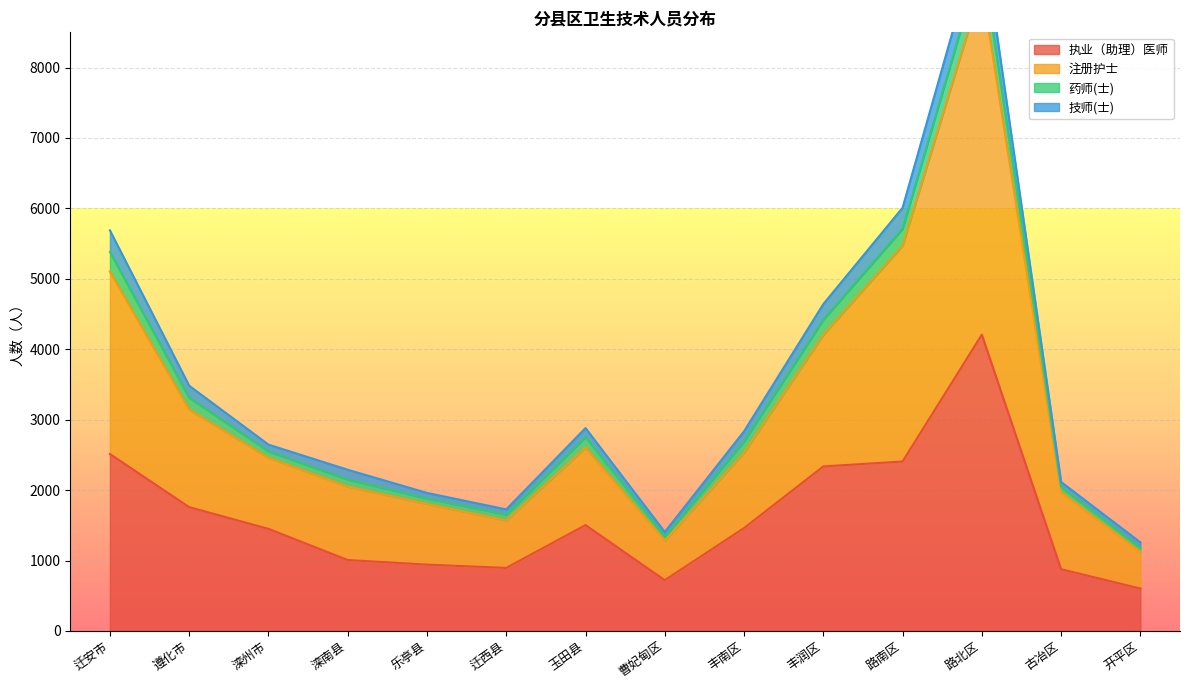

How many interior local peaks does the 执业（助理）医师 series have?

2